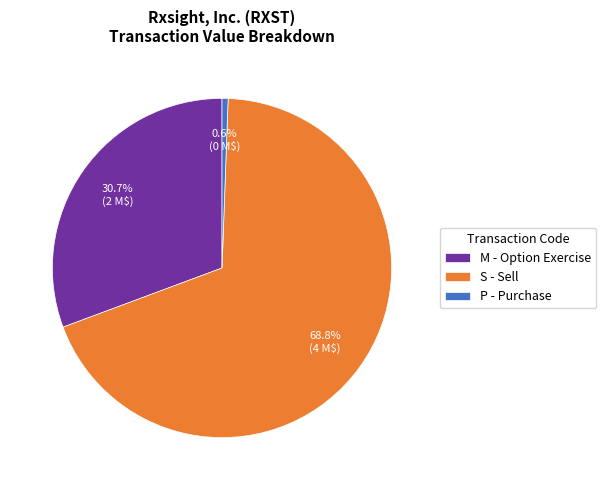

Which slice is the largest?

S - Sell